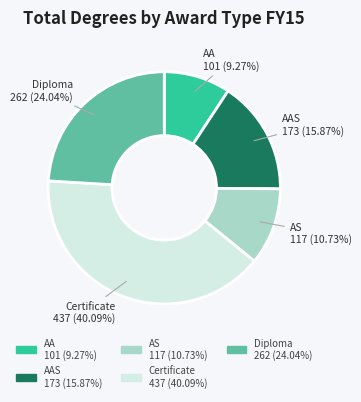

Does any single category account for the majority?

No